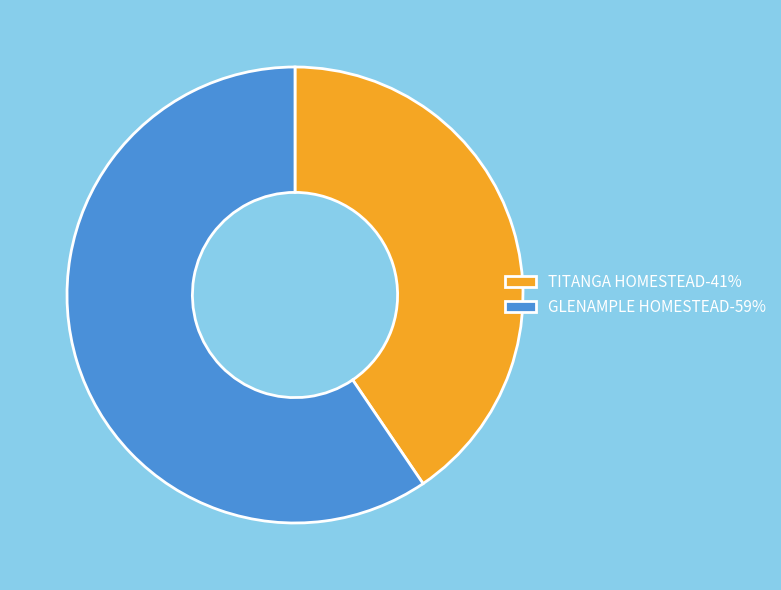

What is the largest slice in the pie chart?

GLENAMPLE HOMESTEAD